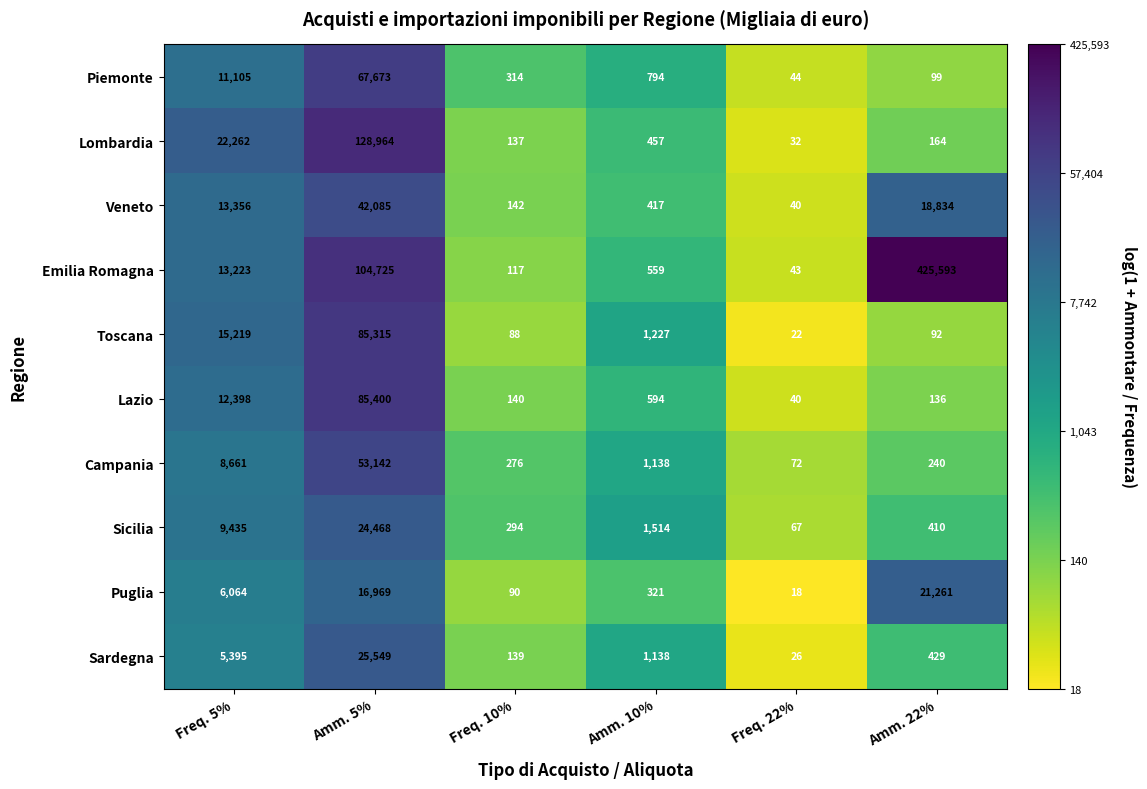

Which label corresponds to the largest value in the chart?

Amm. 22%